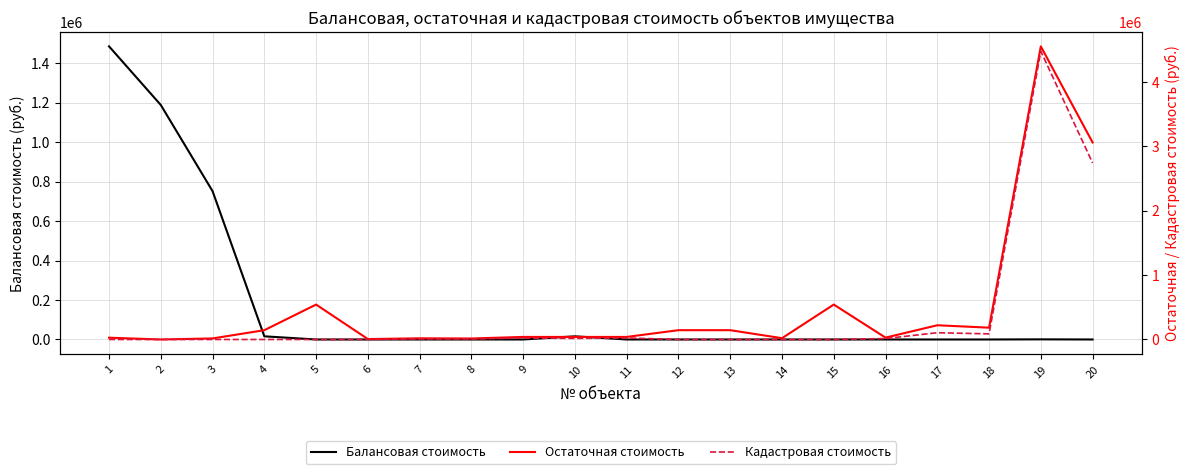

Which series has the largest total across all categories?

Остаточная стоимость